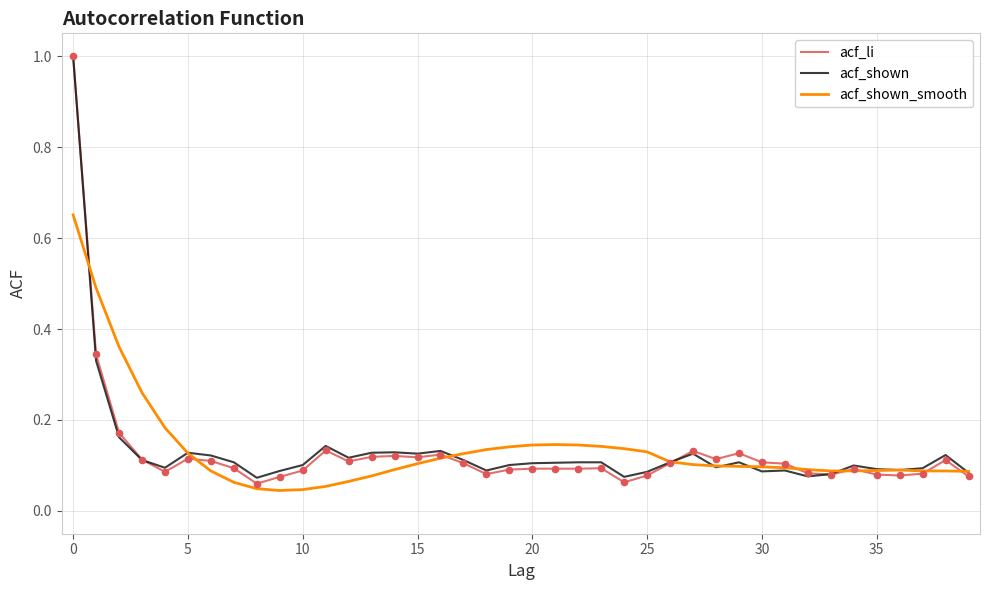

What is the highest value of the acf_li series?

1.0